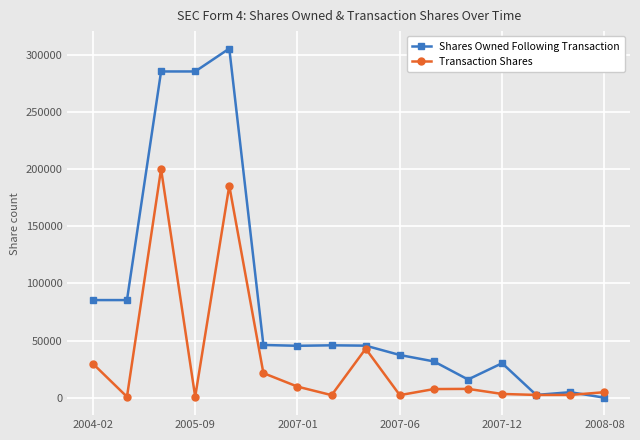

At how many categories does at least one series exceed 168016?

3